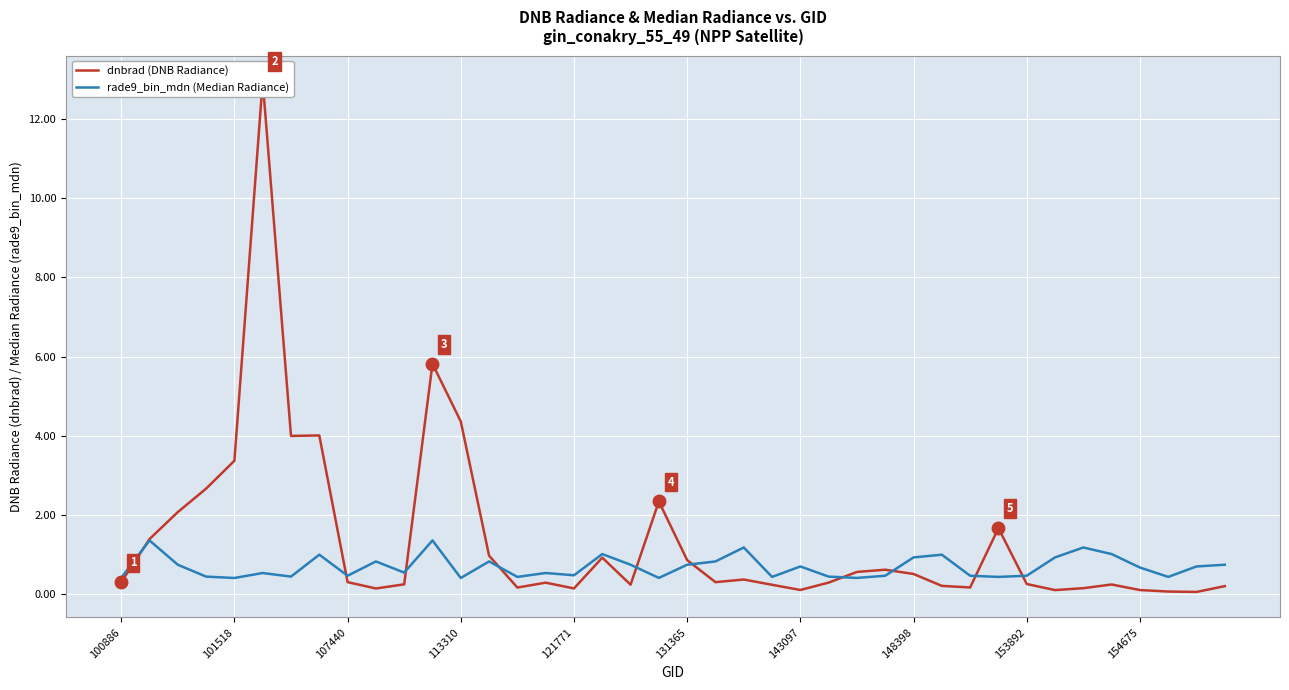

Which has a higher value, 121771 or 113310?

113310